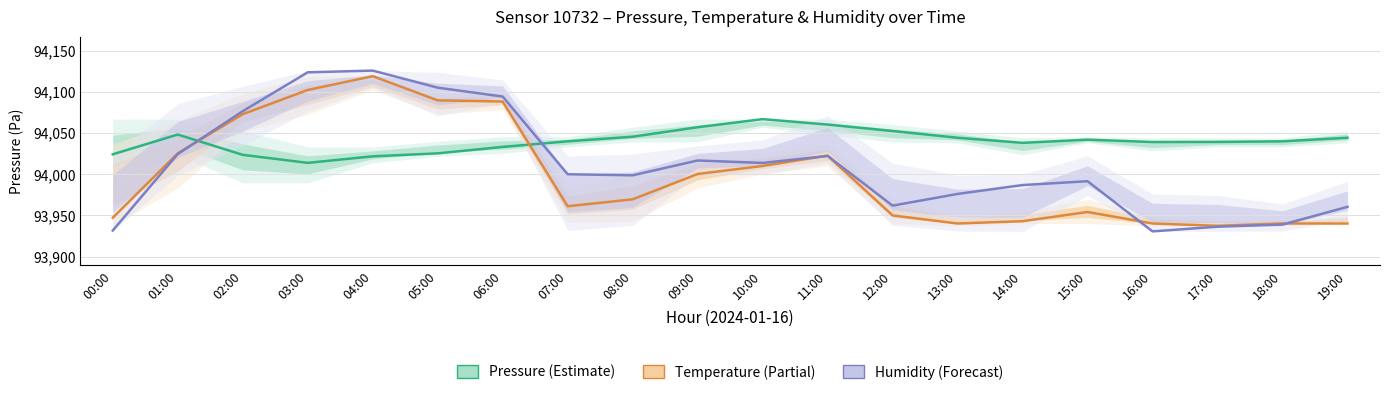

What is the difference between the maximum and minimum values in the Humidity (%) series?

195.0